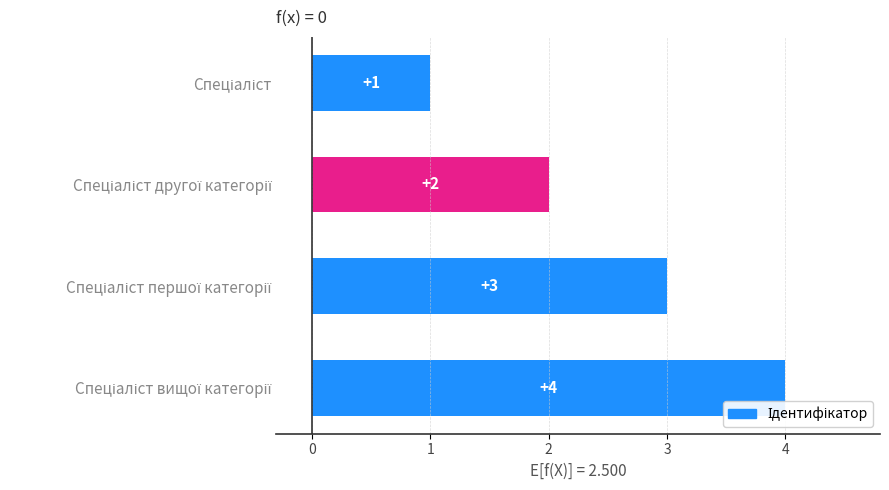

What is the difference between the maximum and minimum values?

3